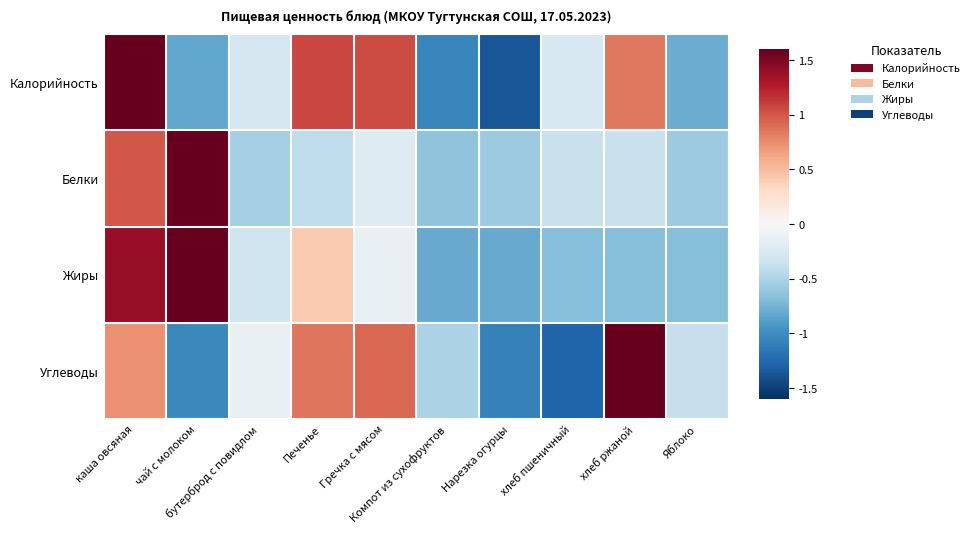

Reading left to right, extract all data points from this chart.

Калорийность: каша овсяная=1.6	чай с молоком=-0.8	бутерброд с повидлом=-0.3	Печенье=1.1	Гречка с мясом=1.0	Компот из сухофруктов=-1.0	Нарезка огурцы=-1.4	хлеб пшеничный=-0.3	хлеб ржаной=0.8	Яблоко=-0.8
Белки: каша овсяная=1.0	чай с молоком=2.7	бутерброд с повидлом=-0.5	Печенье=-0.4	Гречка с мясом=-0.2	Компот из сухофруктов=-0.6	Нарезка огурцы=-0.6	хлеб пшеничный=-0.4	хлеб ржаной=-0.4	Яблоко=-0.6
Жиры: каша овсяная=1.4	чай с молоком=2.3	бутерброд с повидлом=-0.3	Печенье=0.4	Гречка с мясом=-0.1	Компот из сухофруктов=-0.8	Нарезка огурцы=-0.8	хлеб пшеничный=-0.7	хлеб ржаной=-0.7	Яблоко=-0.7
Углеводы: каша овсяная=0.7	чай с молоком=-1.0	бутерброд с повидлом=-0.1	Печенье=0.9	Гречка с мясом=0.9	Компот из сухофруктов=-0.5	Нарезка огурцы=-1.1	хлеб пшеничный=-1.3	хлеб ржаной=1.9	Яблоко=-0.4